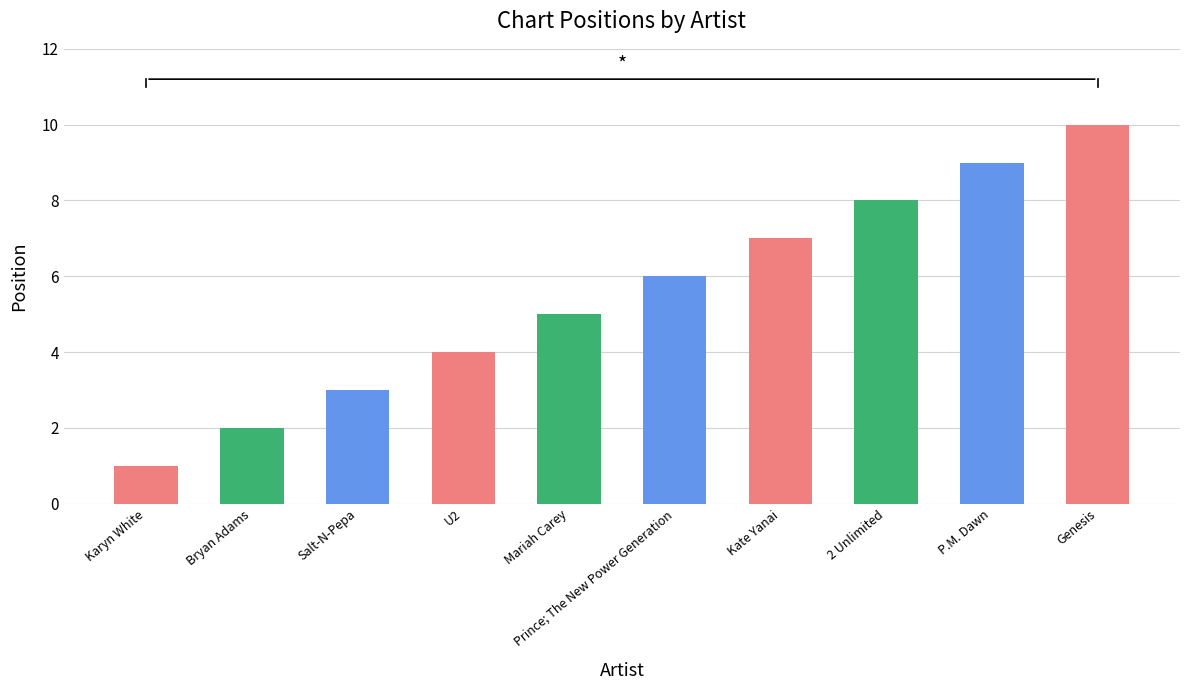

Which category has the lowest value across all series?

Karyn White